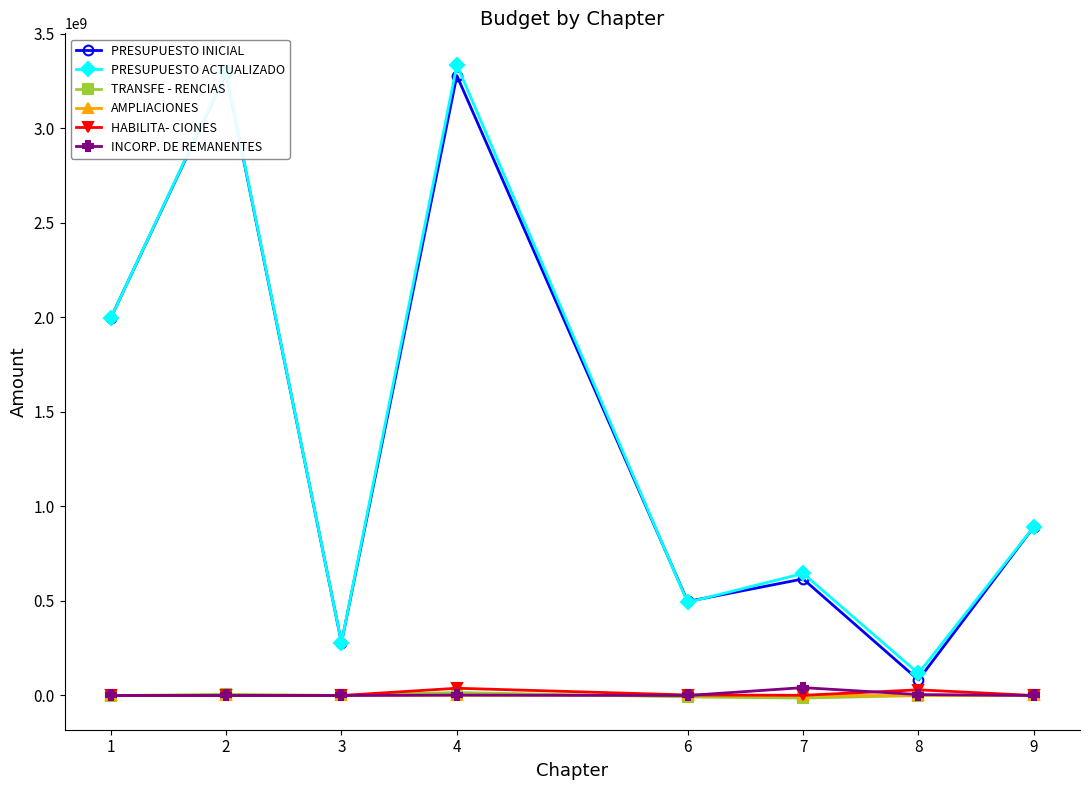

The AMPLIACIONES series shows 0.0 at 7. True or false?

True